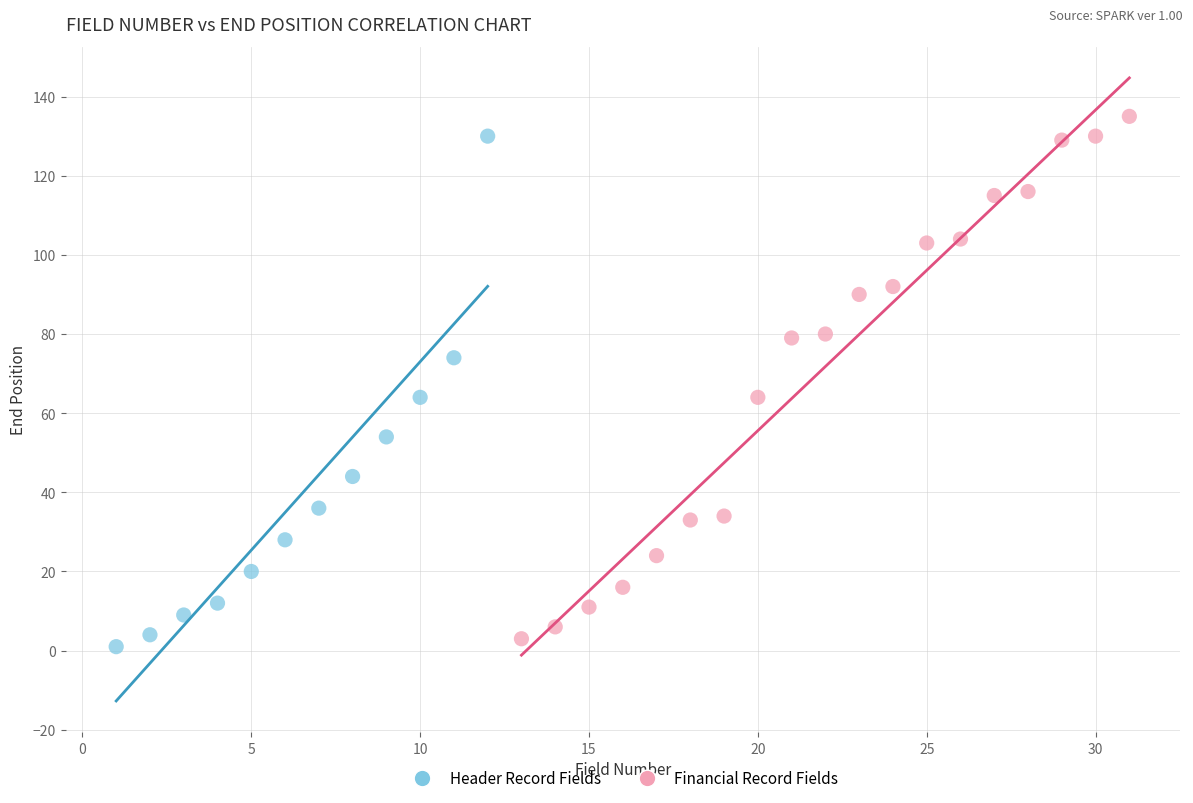

Which series reaches the maximum Y coordinate?

Financial Record Fields